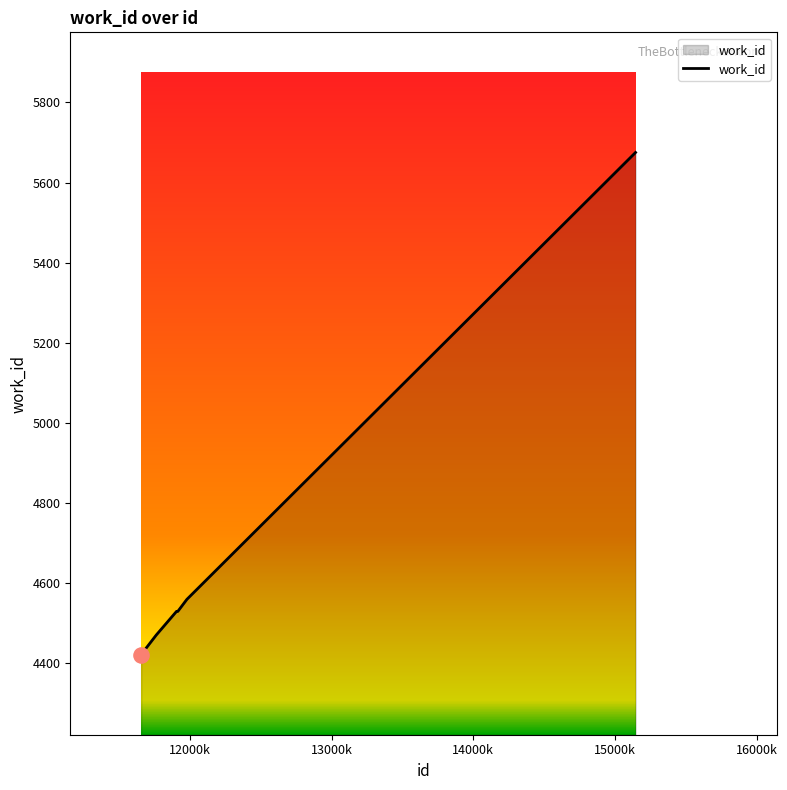

What is the difference between the maximum and minimum values?

1254